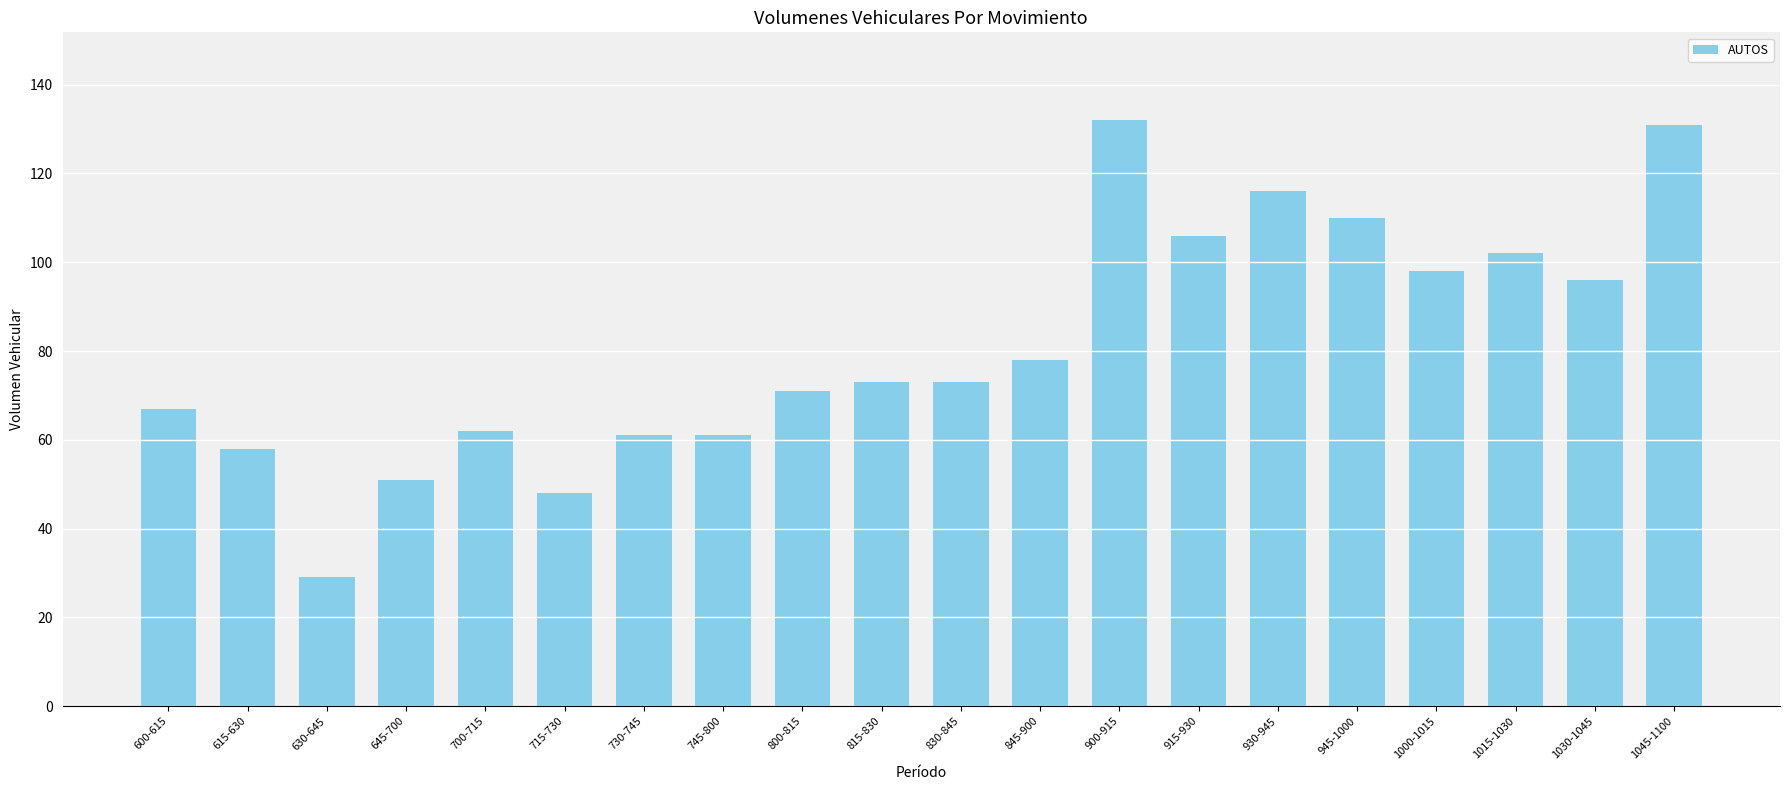

What is the change in value from 700-715 to 945-1000?

+48